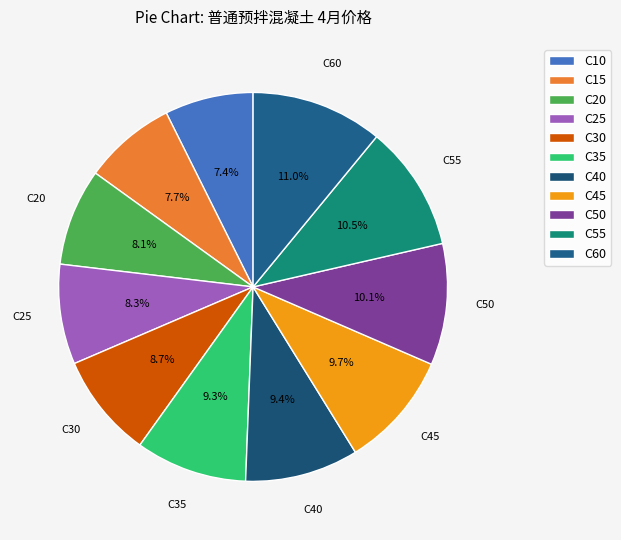

Is C60 the majority of the pie?

No